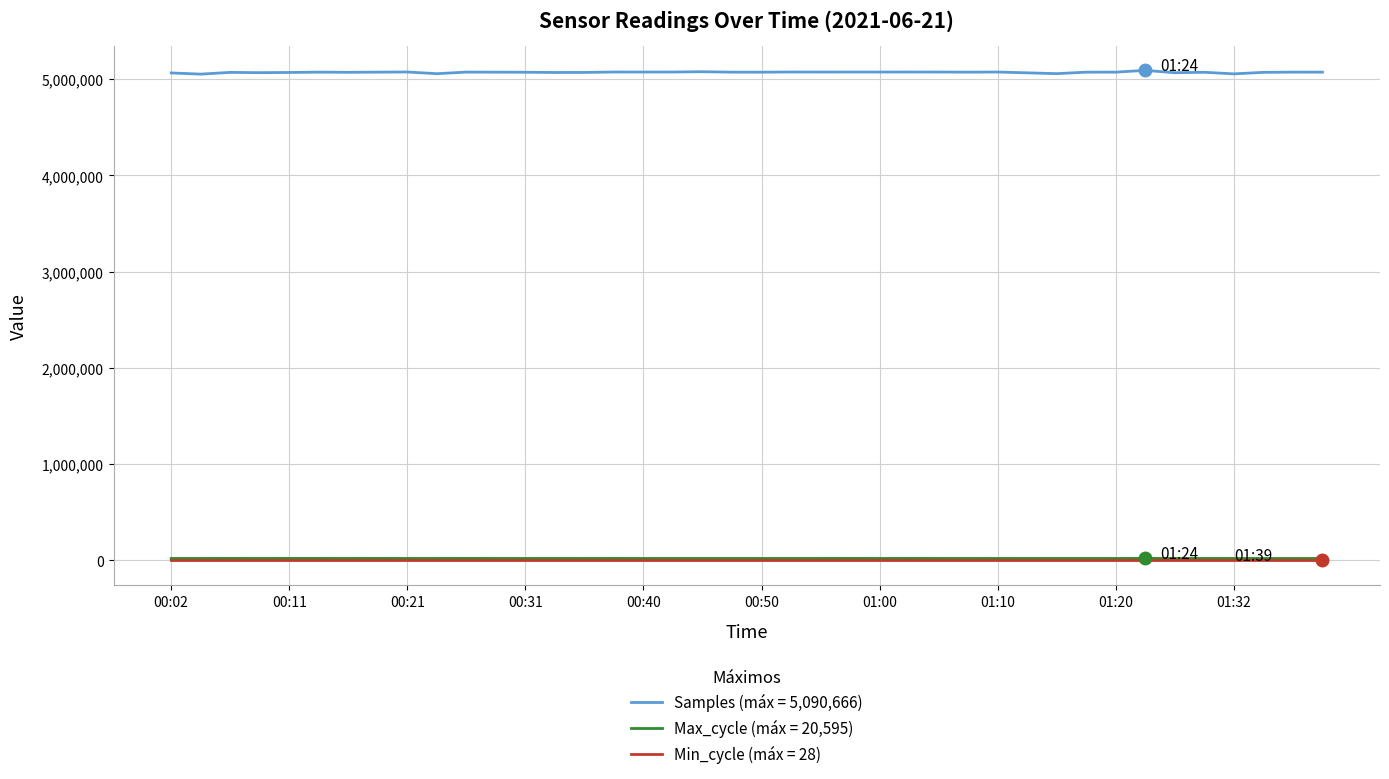

Which series has the largest total across all categories?

Samples (máx = 5,090,666)